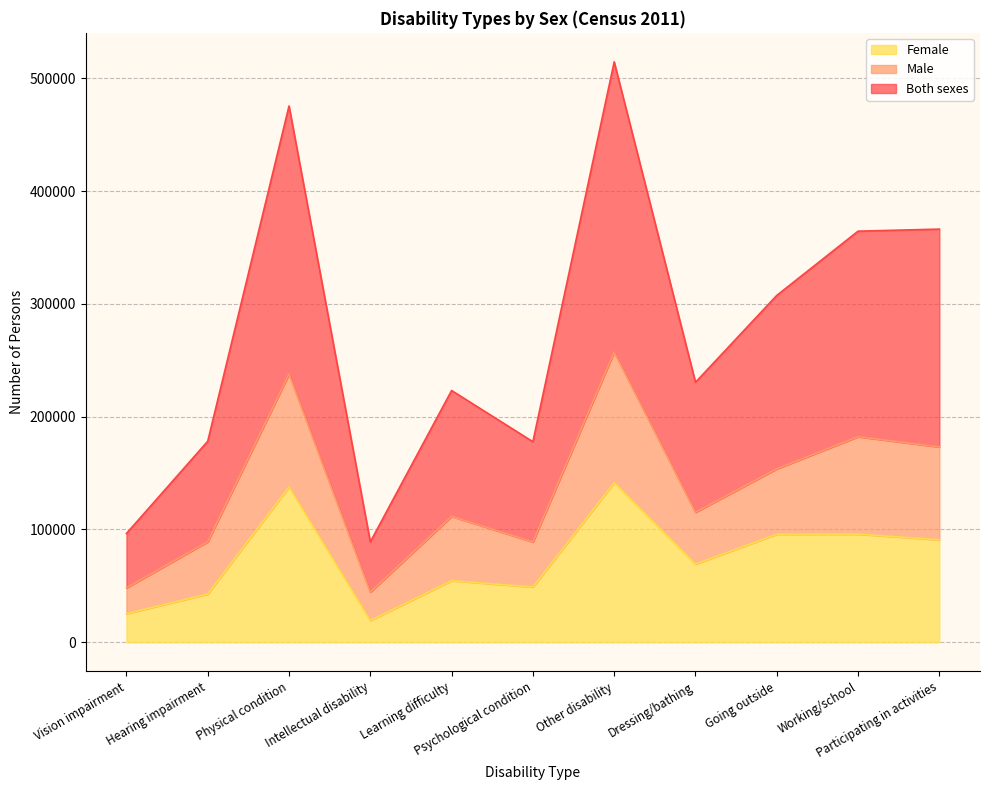

At which category does Both sexes reach its first local valley?

Intellectual disability